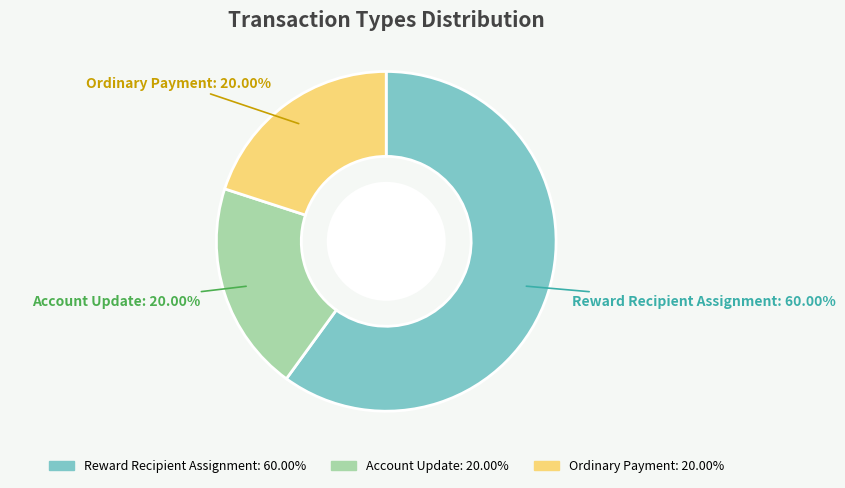

How many segments does this pie chart have?

3